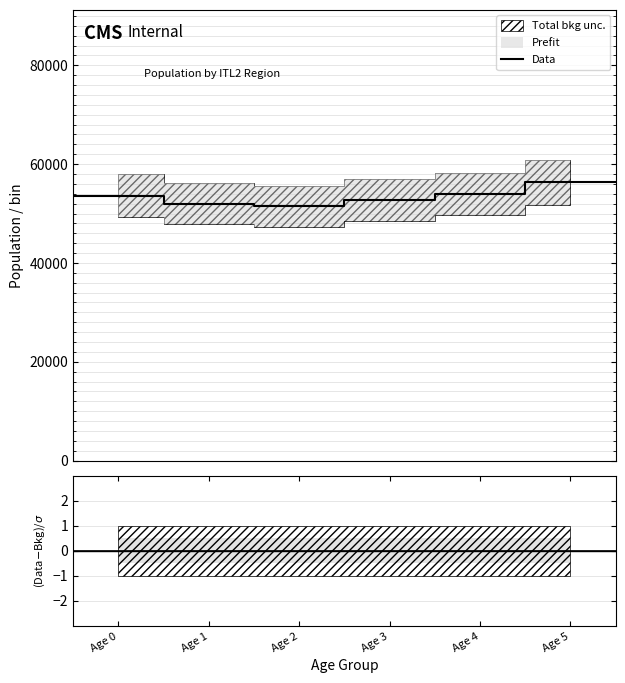

Reading left to right, transcribe all the data shown in this chart.

53628	51954	51422	52768	53953	56304	56304